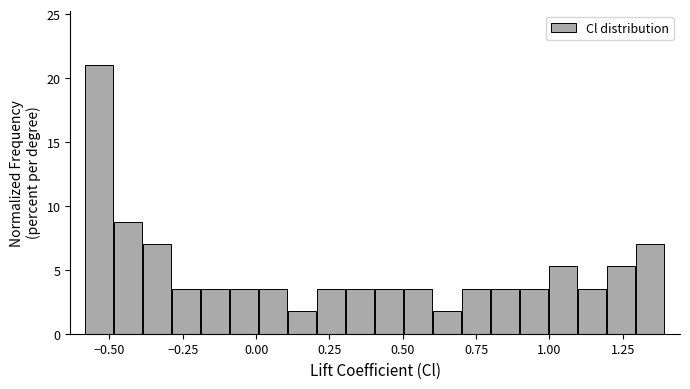

Read against the x-axis, roughly where is the centre of the tallest bar?

-0.55